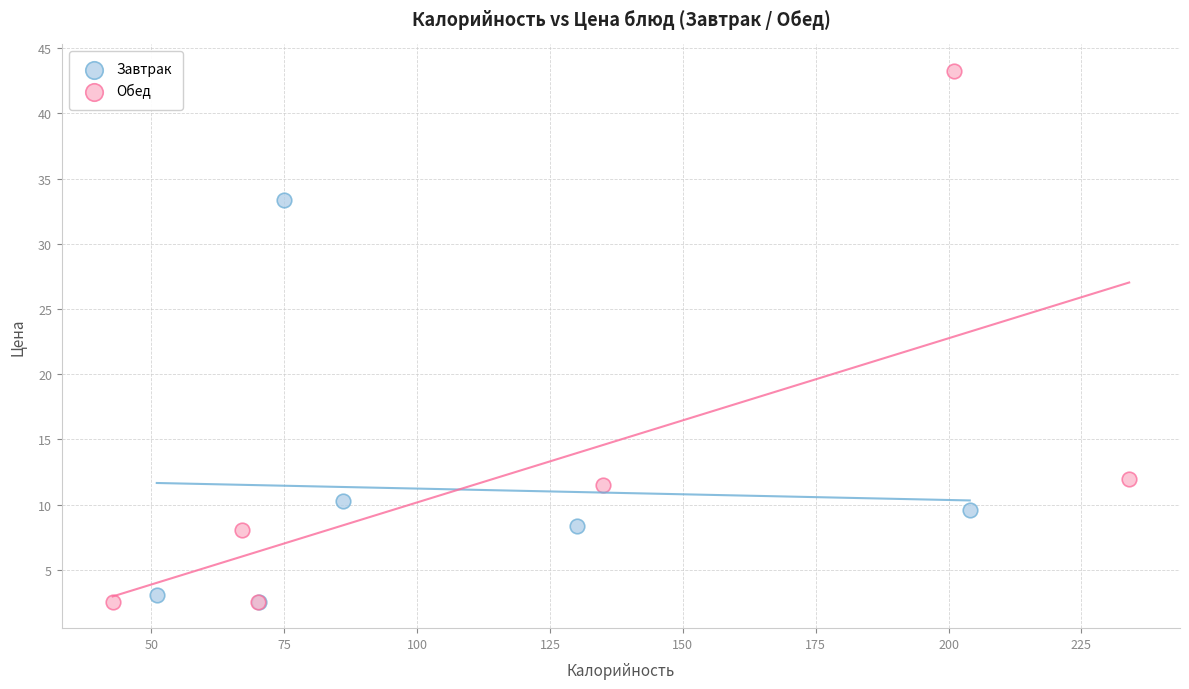

Which series has the widest spread of Y values?

Обед